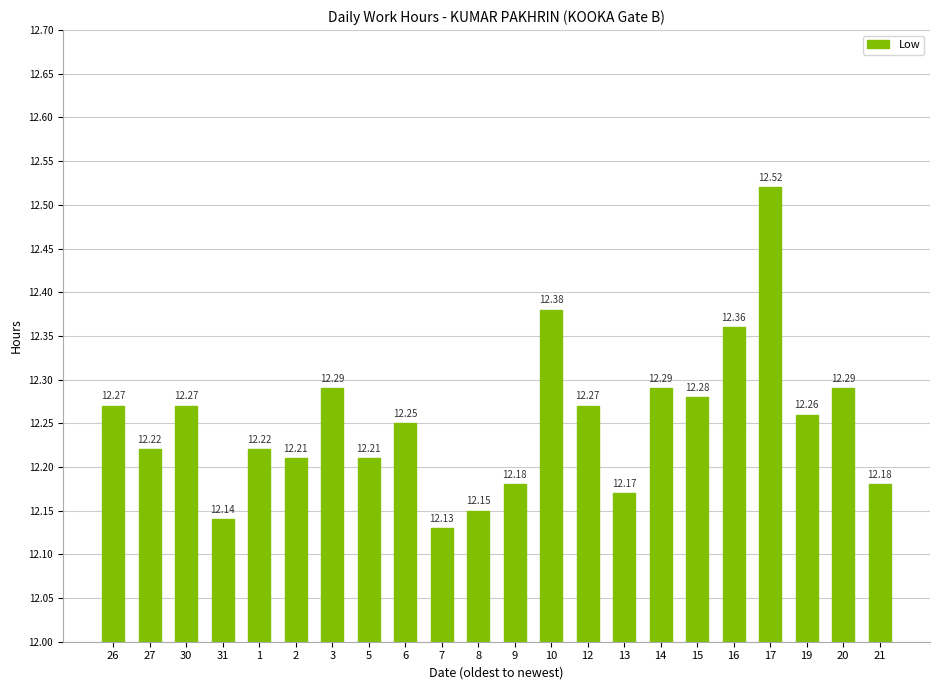

What is the minimum value shown in the chart?

12.1